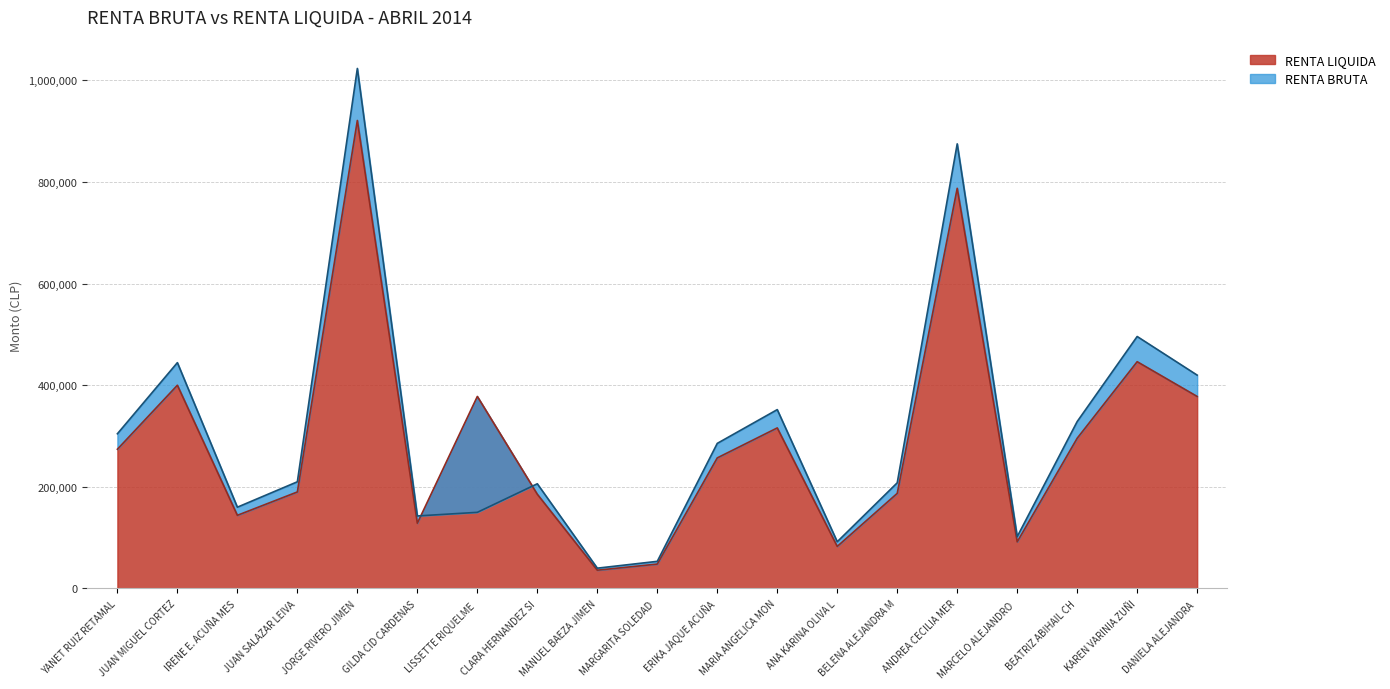

Does the chart have visible grid lines?

Yes